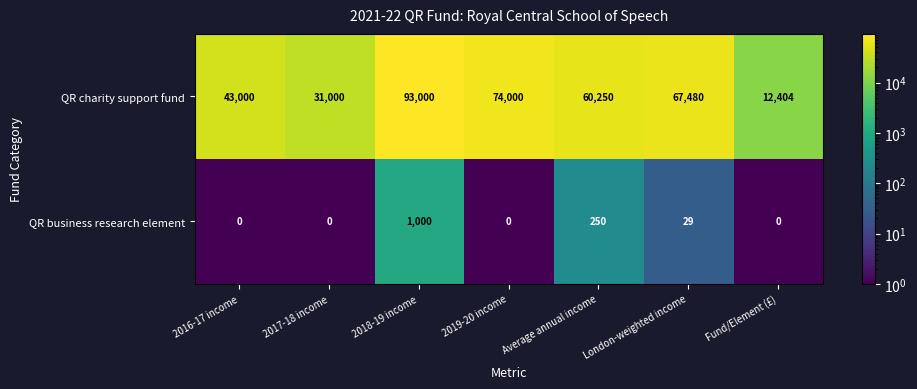

How many series are shown in this chart?

2